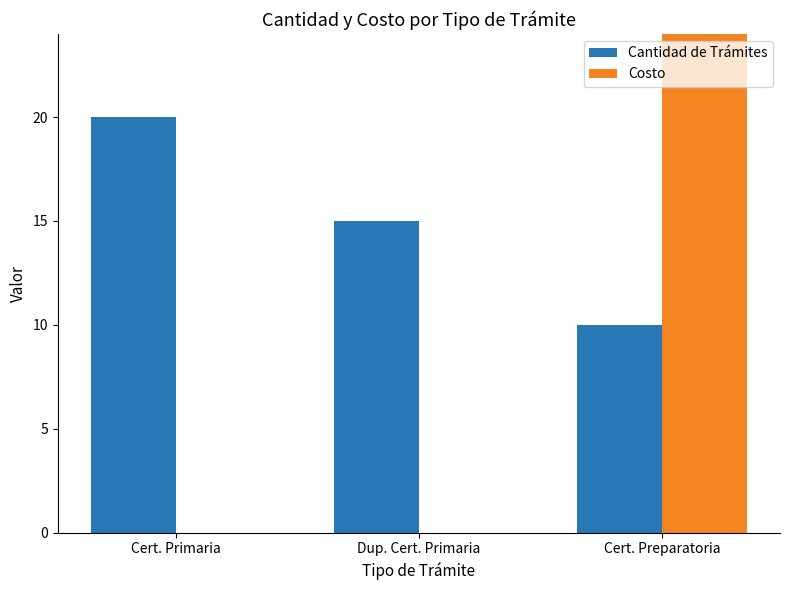

What are all the series names shown in the legend?

Cantidad de Trámites, Costo